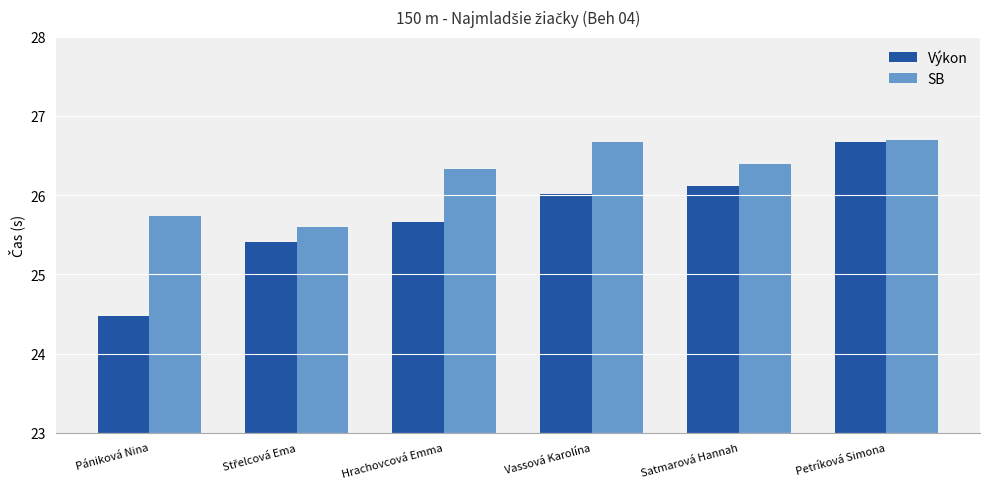

What is the total value across all series at Vassová Karolína?

52.7